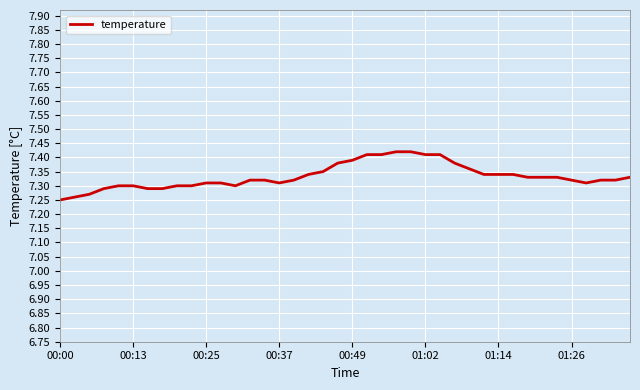

What is the greatest value displayed?

7.4